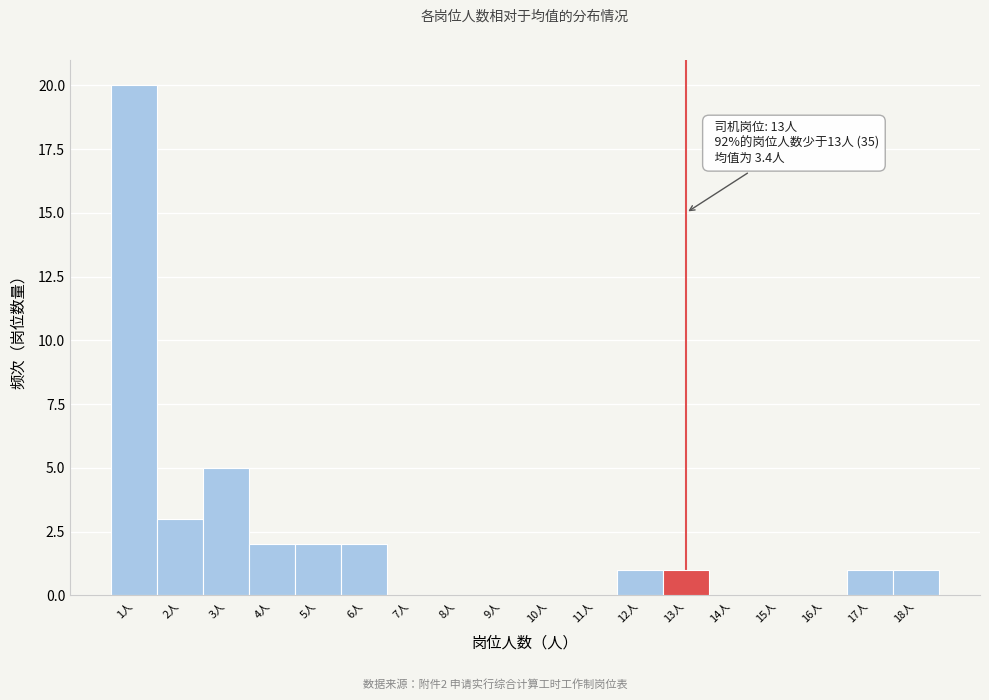

Which range on the x-axis has the tallest bar?

0.5 to 1.5